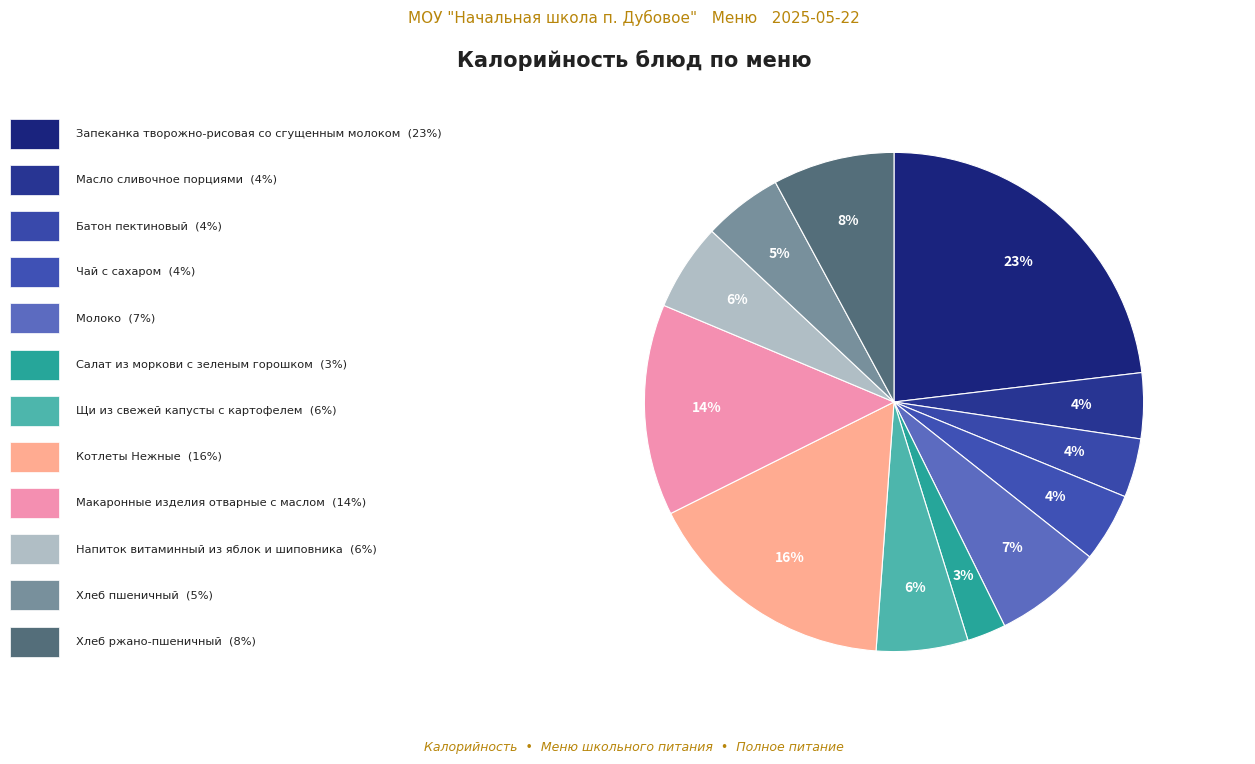

Count the number of slices in the pie.

12